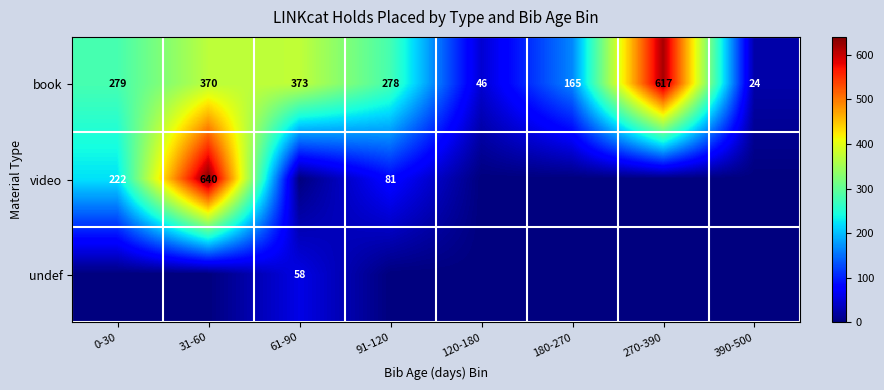

Which category has the highest value in the book series?

270-390